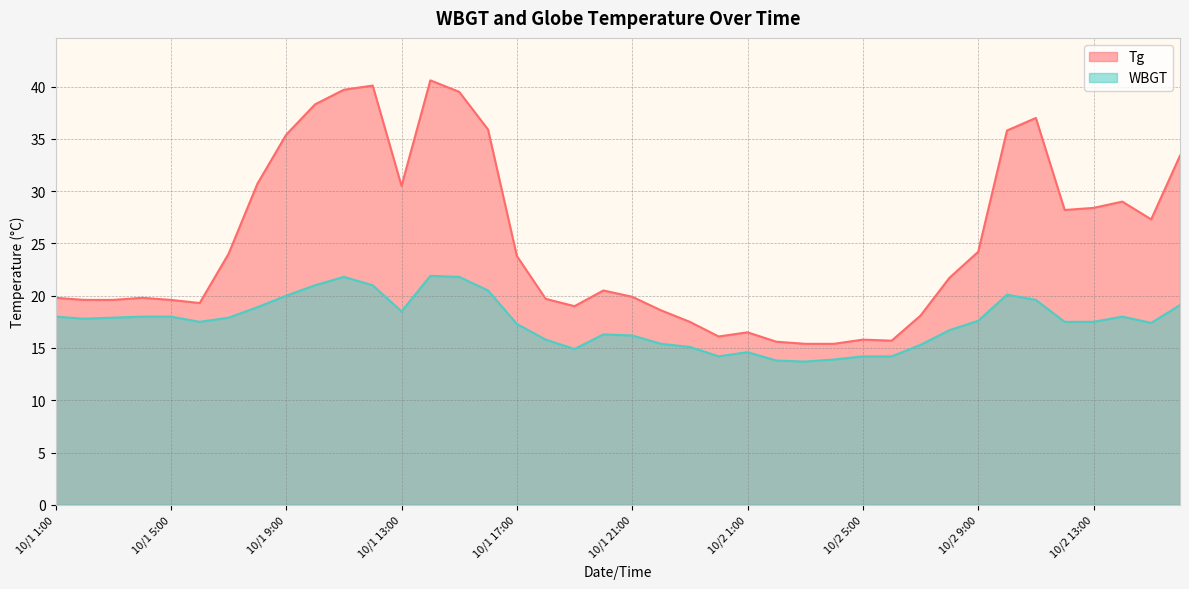

How many interior local valleys does the WBGT series have?

7